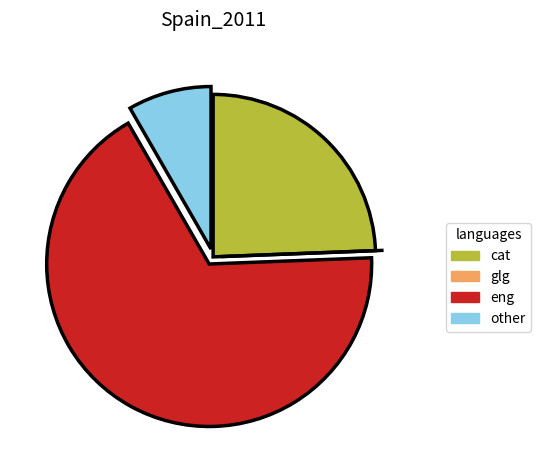

Is there a majority slice in this chart?

Yes